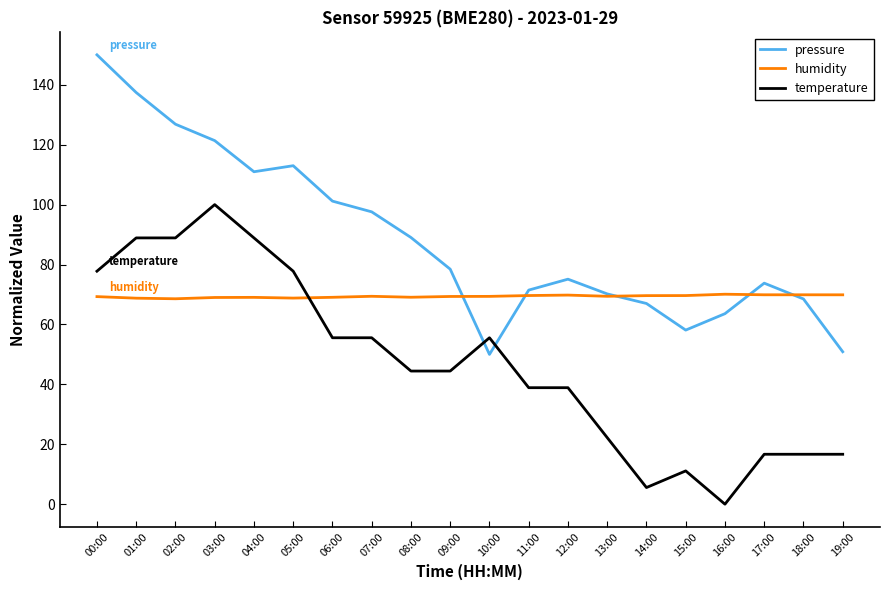

At which category does the chart reach its minimum across all series?

16:00